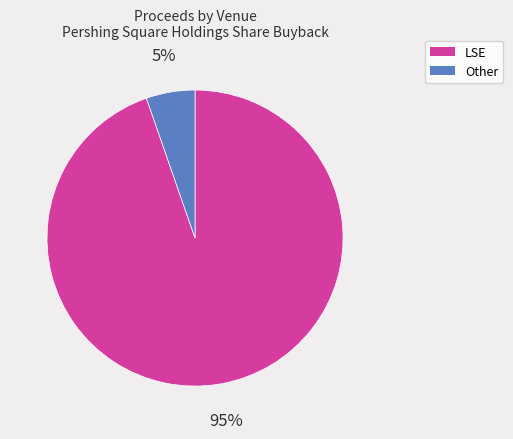

Which slice is the smallest?

Other